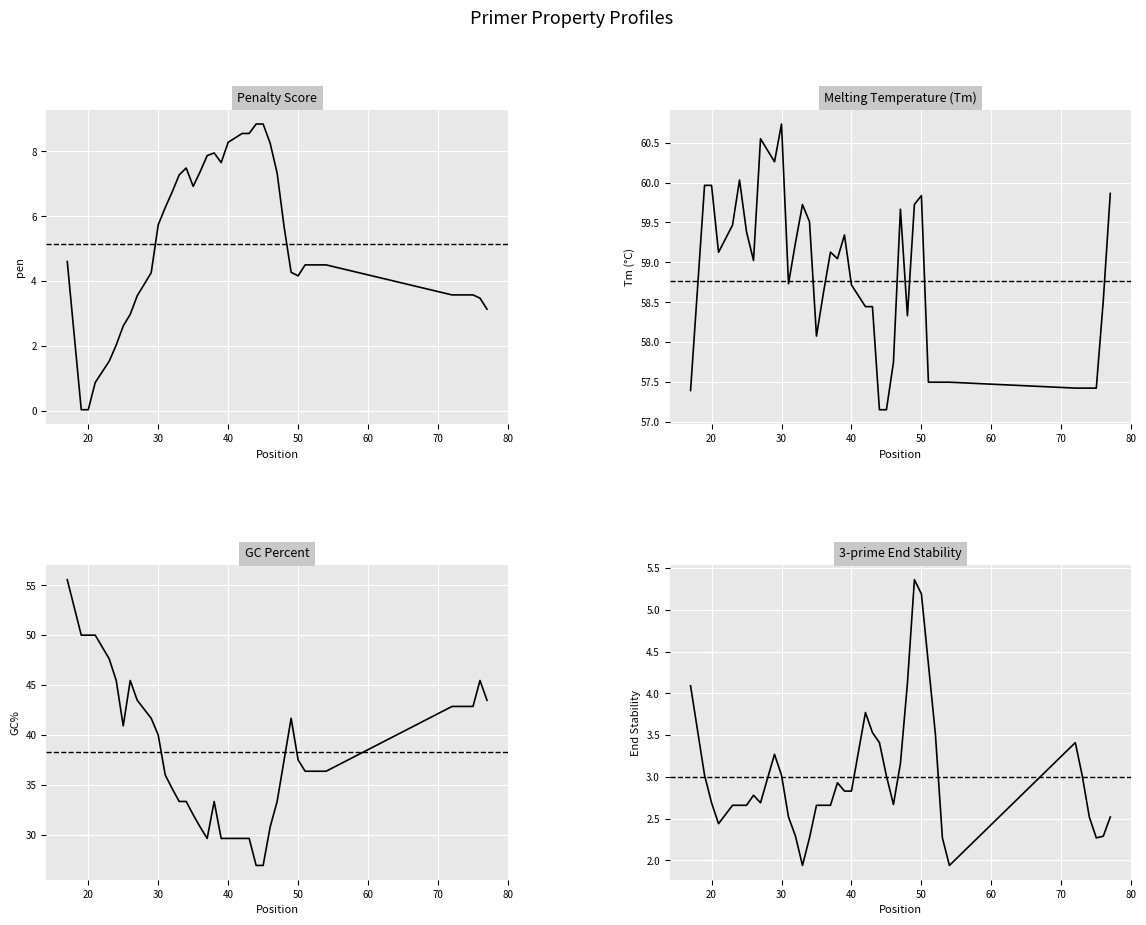

At how many categories does at least one series exceed 20?

40